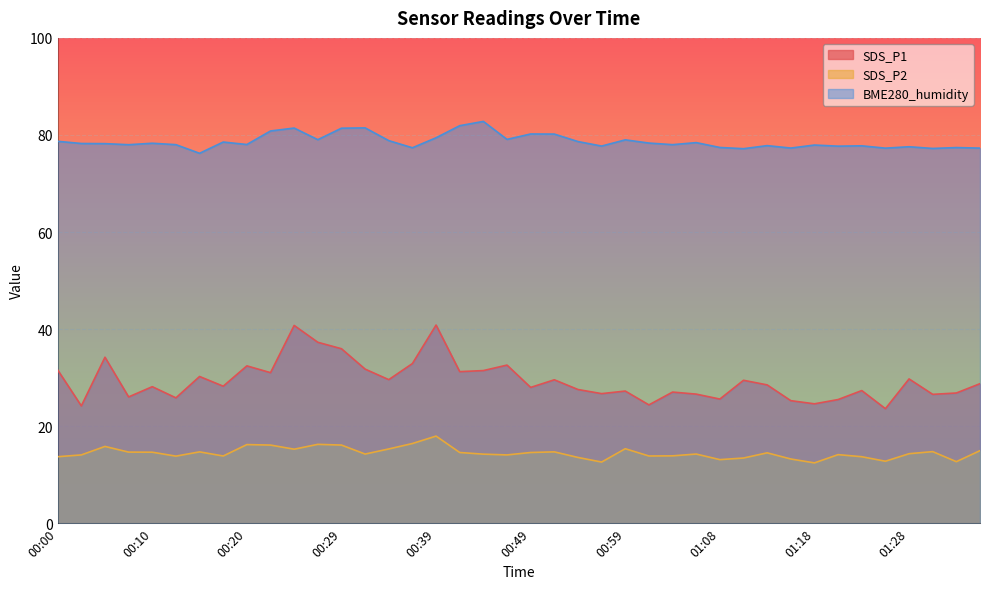

What is the maximum value for BME280_humidity?

82.8